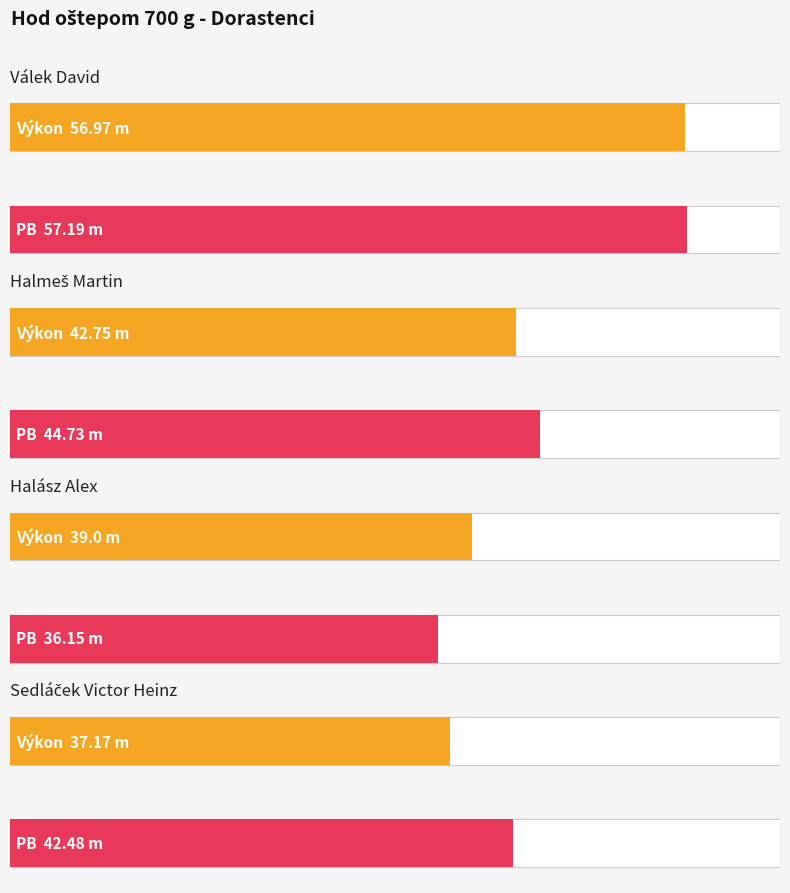

What are all the series names shown in the legend?

Výkon, PB